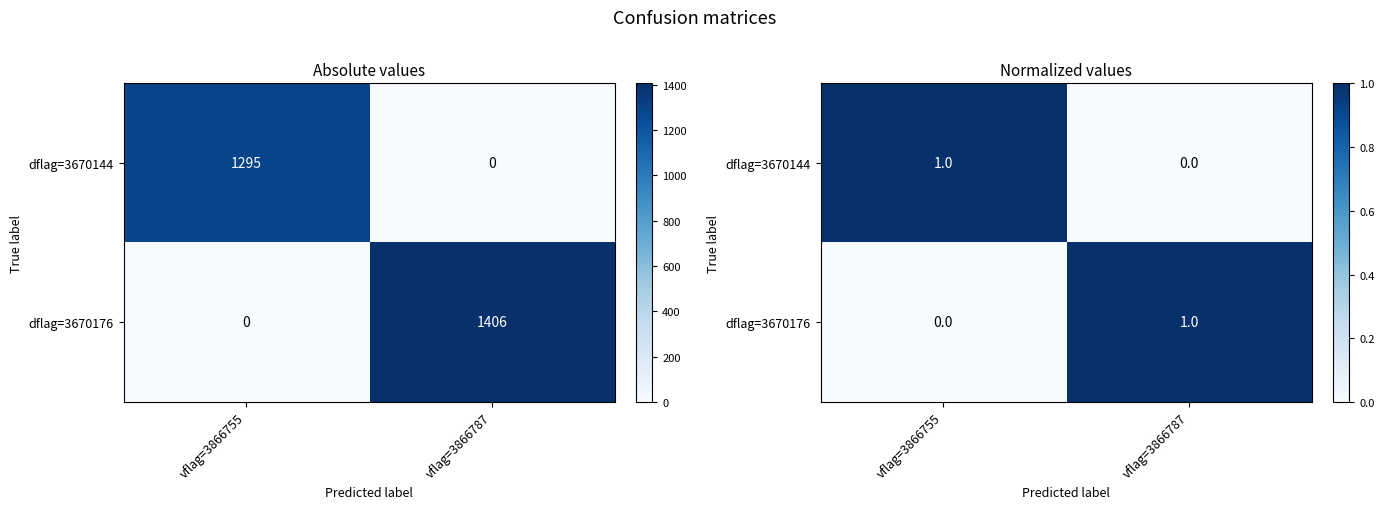

Is the value of dflag=3670144 at vflag=3866755 greater than the value of dflag=3670176 at vflag=3866755?

Yes